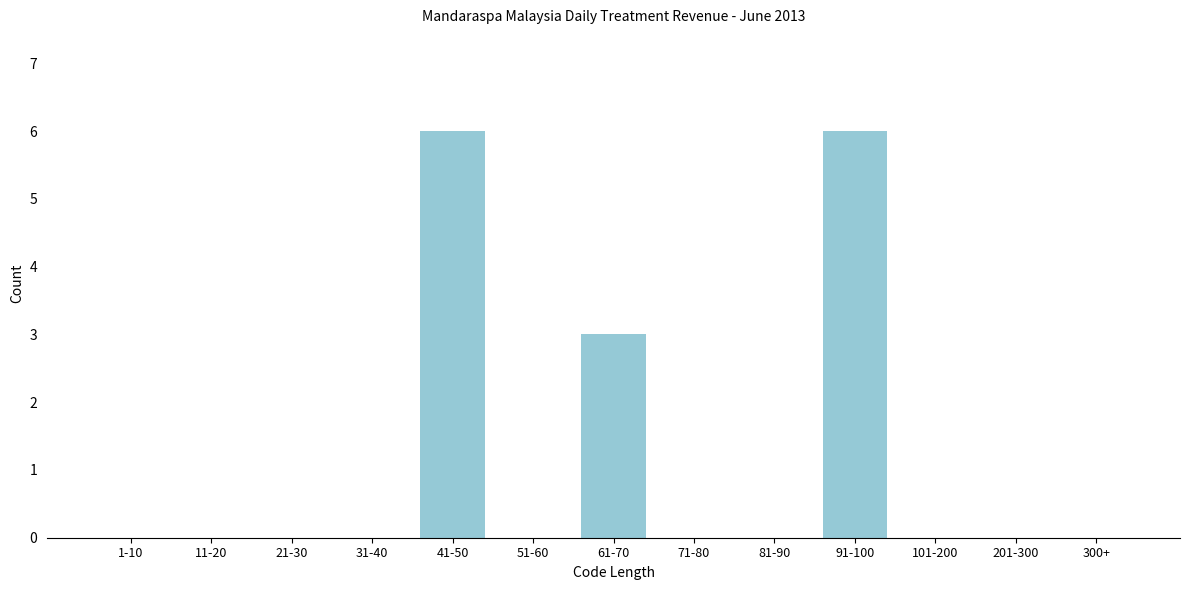

Reading left to right, list all the values displayed in this chart.

1-10=0	11-20=0	21-30=0	31-40=0	41-50=6	51-60=0	61-70=3	71-80=0	81-90=0	91-100=6	101-200=0	201-300=0	300+=0